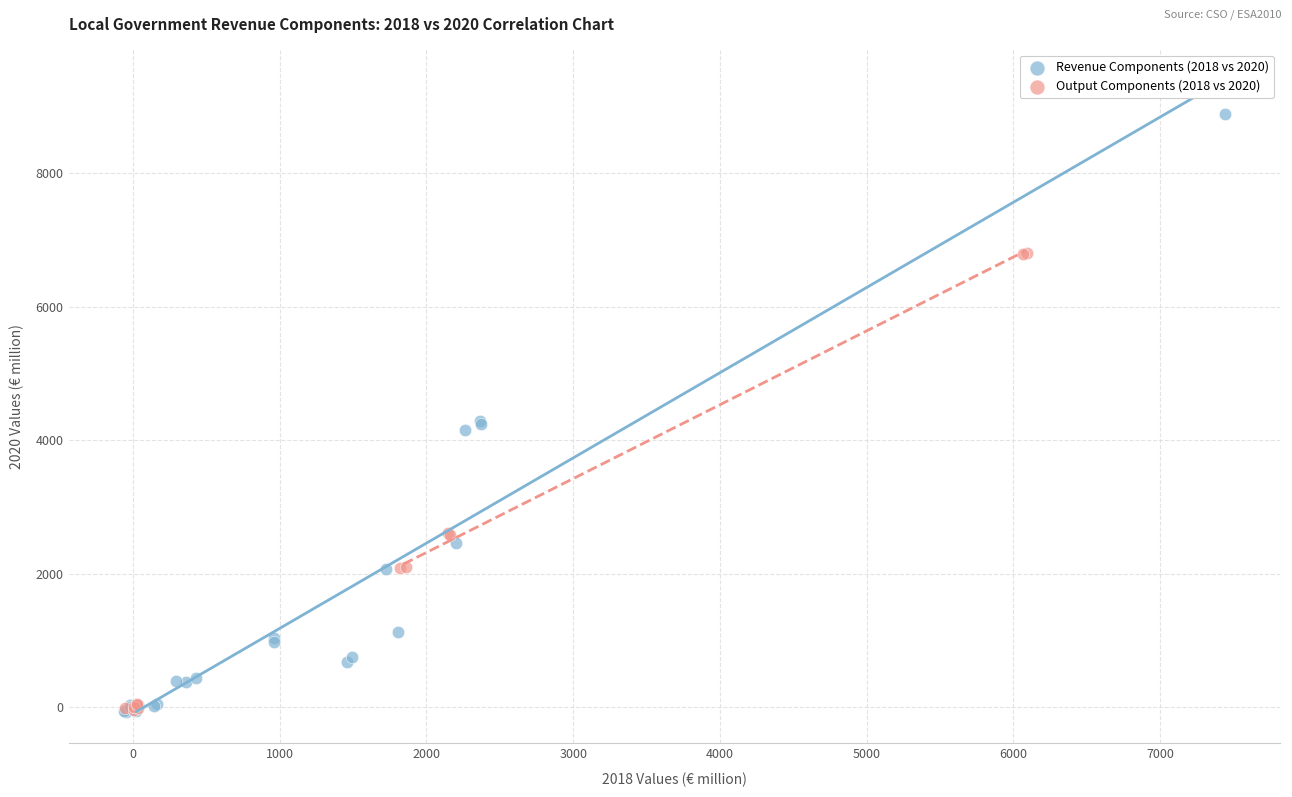

Which series contains the highest Y value?

Revenue Components (2018 vs 2020)